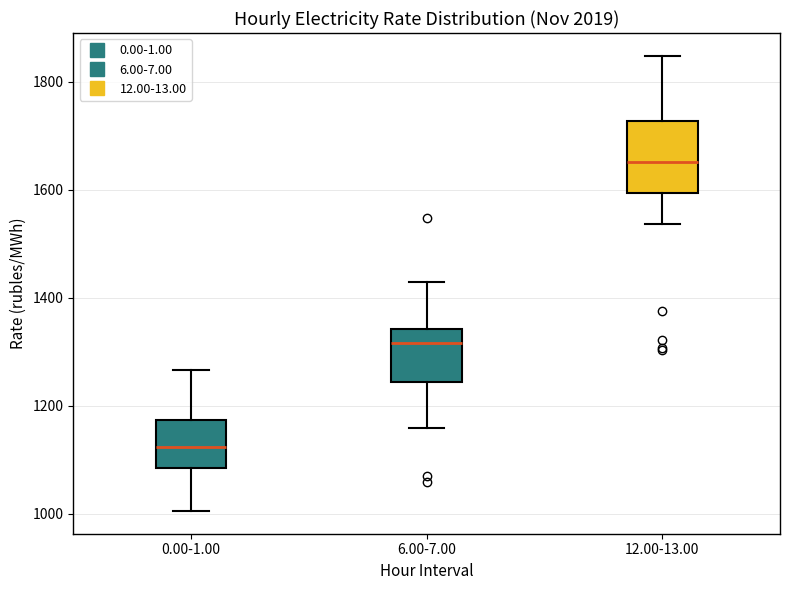

Reading left to right, transcribe this box plot: for each box, give where its median line is, the range the box spans, and where its two whiskers end, as read against the y-axis. The values are not printed on the chart, so give them approximately, as read against the axis.

0.00-1.00: median 1120, box 1080 to 1180, whiskers 1000 to 1260
6.00-7.00: median 1320, box 1240 to 1340, whiskers 1160 to 1440
12.00-13.00: median 1660, box 1600 to 1720, whiskers 1540 to 1840